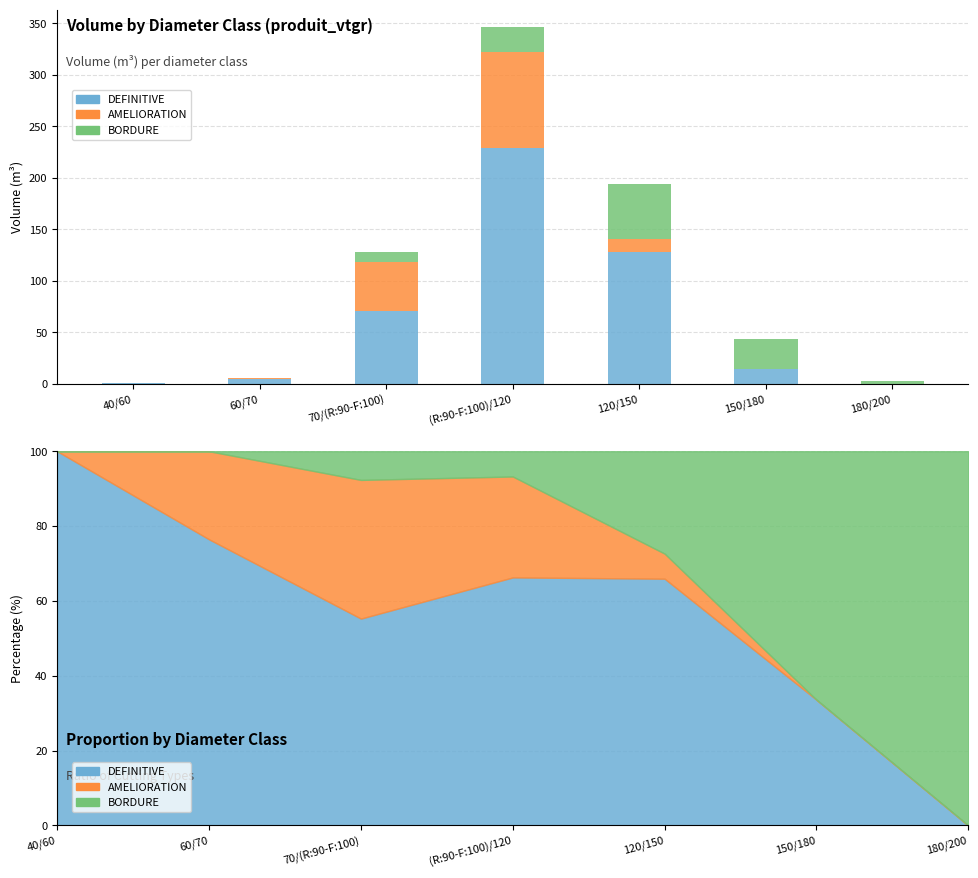

What are all the series names shown in the legend?

DEFINITIVE, AMELIORATION, BORDURE